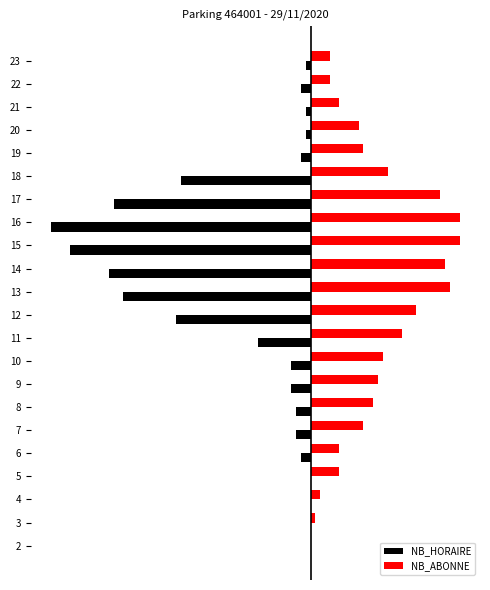

What are all the series names shown in the legend?

NB_HORAIRE, NB_ABONNE